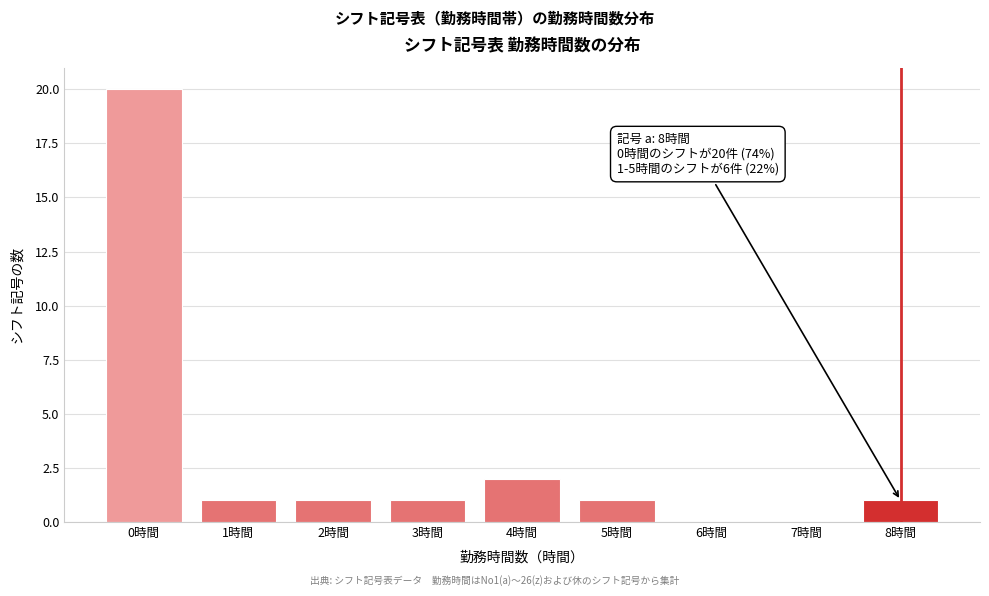

Which range on the x-axis has the tallest bar?

-0.5 to 0.5